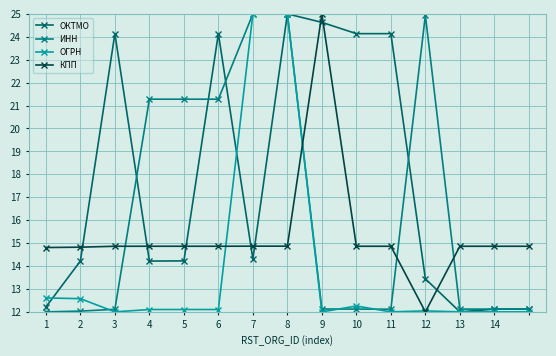

Reading left to right, list all the values displayed in this chart.

ОКТМО: 12.2	14.2	24.1	14.2	14.2	24.1	14.3	25.0	24.6	24.1	24.1	13.4	12.0	12.1	12.1
ИНН: 12.0	12.0	12.1	21.3	21.3	21.3	25.0	25.0	12.1	12.1	12.1	24.9	12.1	12.1	12.1
ОГРН: 12.6	12.6	12.0	12.1	12.1	12.1	25.0	25.0	12.0	12.3	12.0	12.0	12.0	12.0	12.0
КПП: 14.8	14.8	14.9	14.9	14.9	14.9	14.9	14.9	25.0	14.9	14.9	12.0	14.9	14.9	14.9